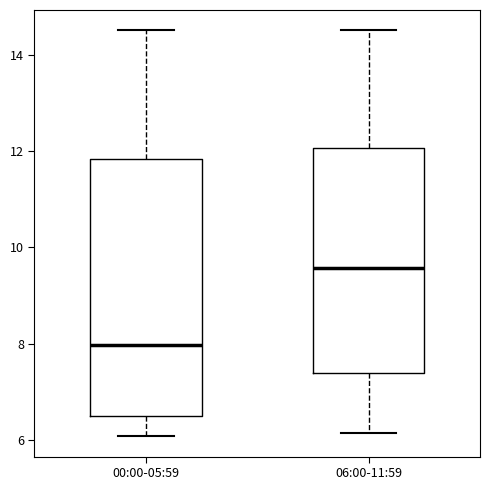

Which box is the tallest, from its lower edge to its upper edge?

00:00-05:59